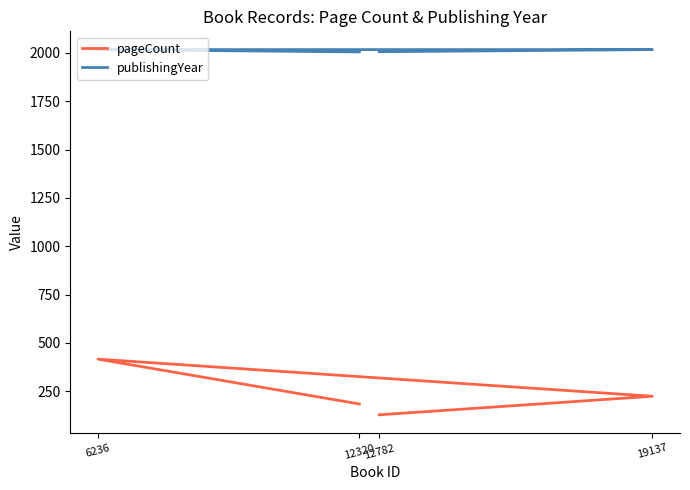

Does the chart display data point markers on the line(s)?

No